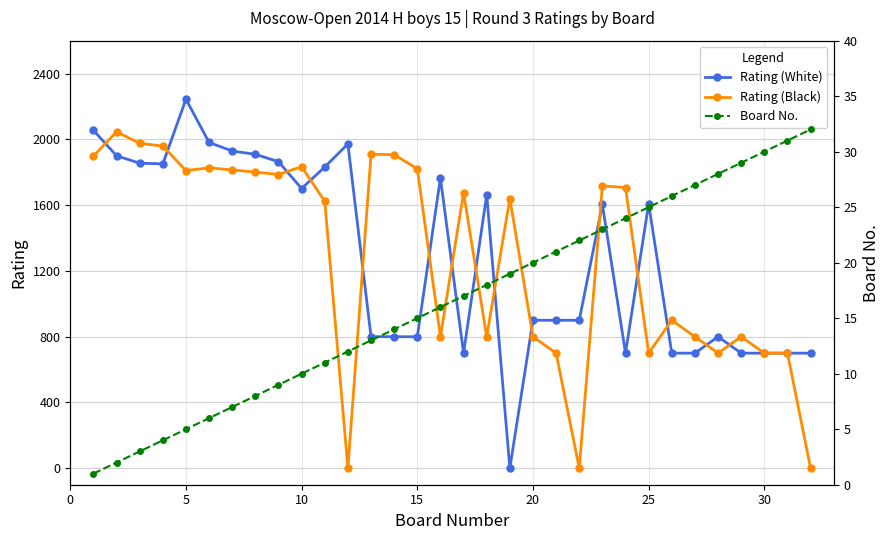

True or false: Rating (White) has more than 2 interior local peaks.

True